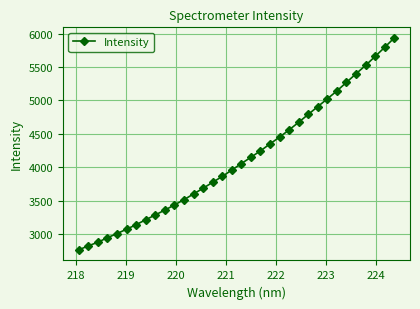

What is the difference between the maximum and minimum values?

3172.0